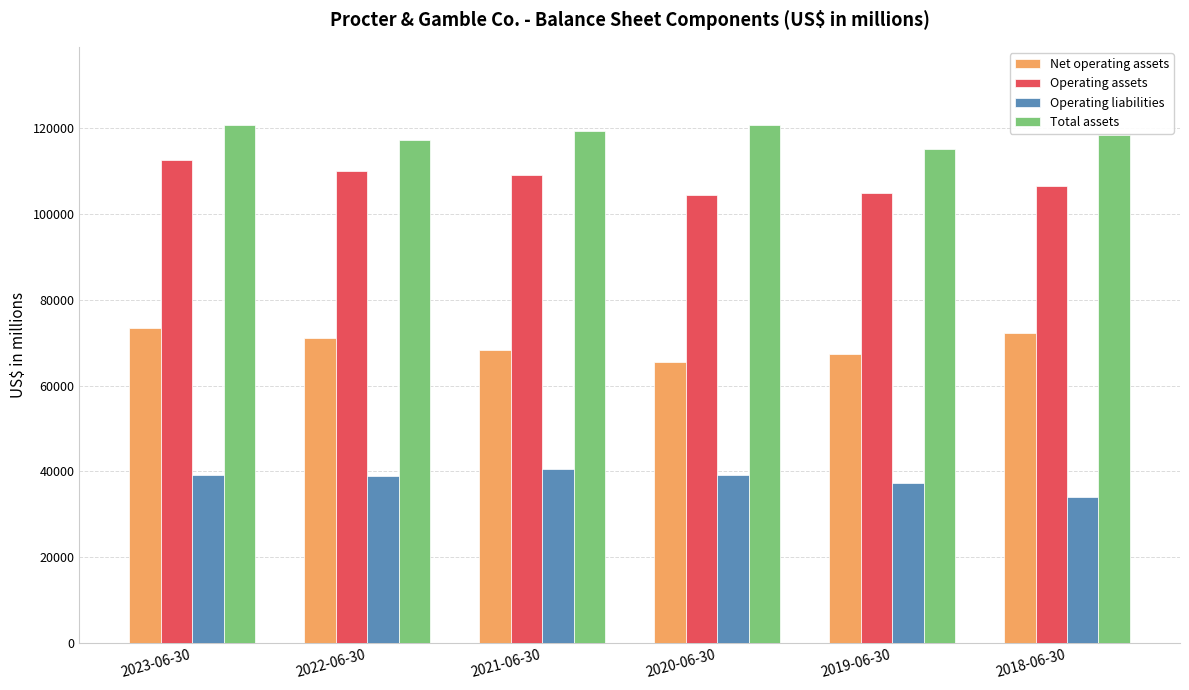

The Operating liabilities series shows 38861 at 2022-06-30. True or false?

True